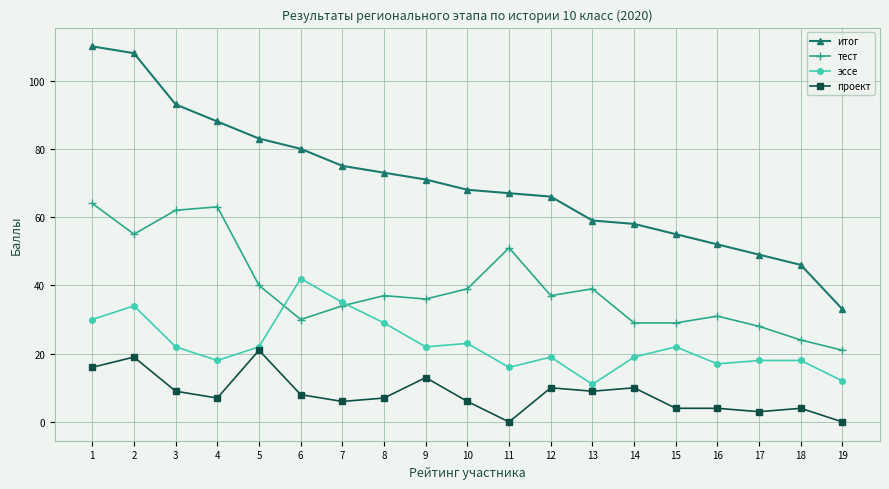

Where is итог nearest to the value 71?

9